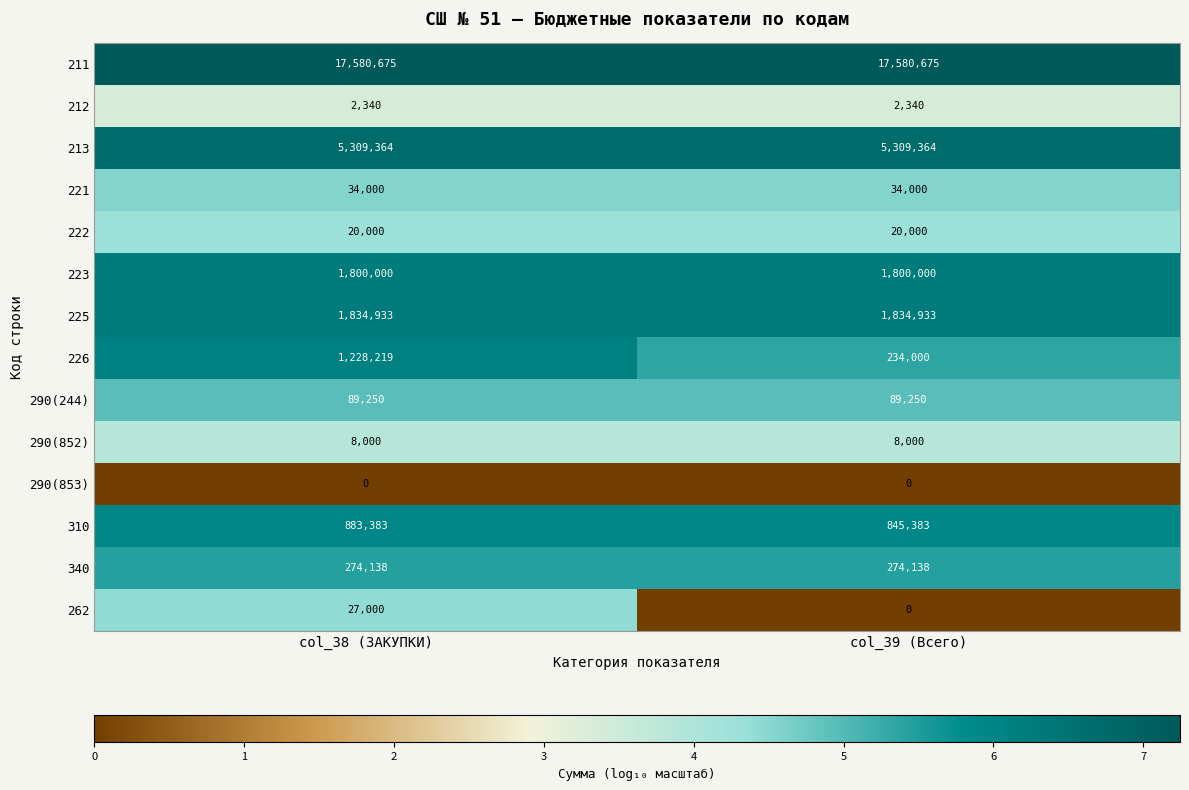

Reading left to right, transcribe all the data shown in this chart.

211: 17580675	17580675
212: 2340	2340
213: 5309364	5309364
221: 34000	34000
222: 20000	20000
223: 1800000	1800000
225: 1834933	1834933
226: 1228219	234000
290(244): 89250	89250
290(852): 8000	8000
290(853): 0	0
310: 883383	845383
340: 274138	274138
262: 27000	0